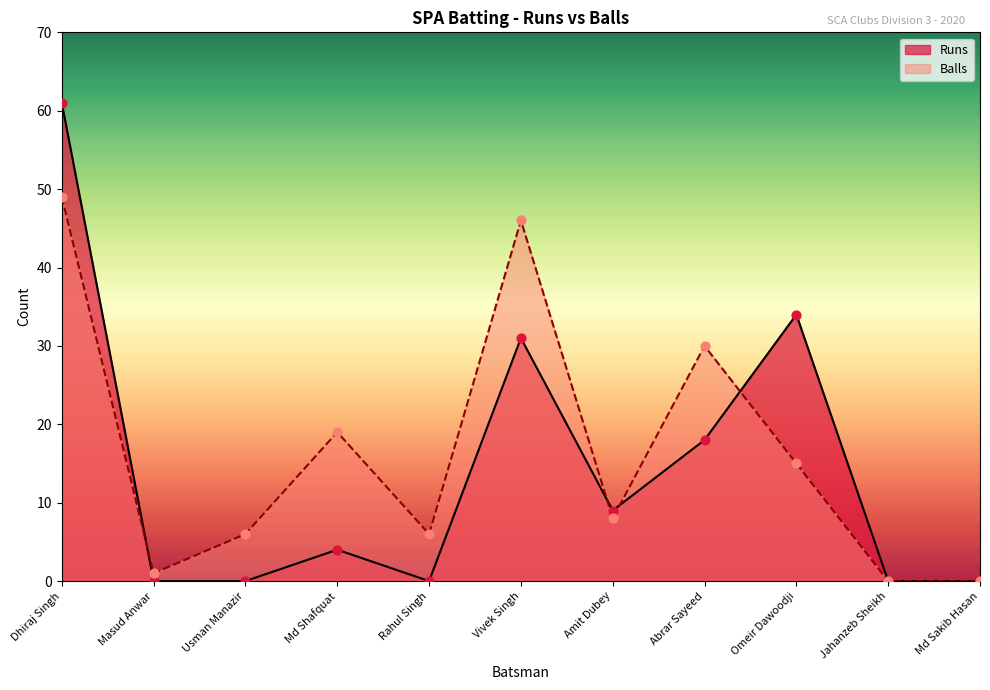

Which series reaches the minimum Y coordinate?

Runs